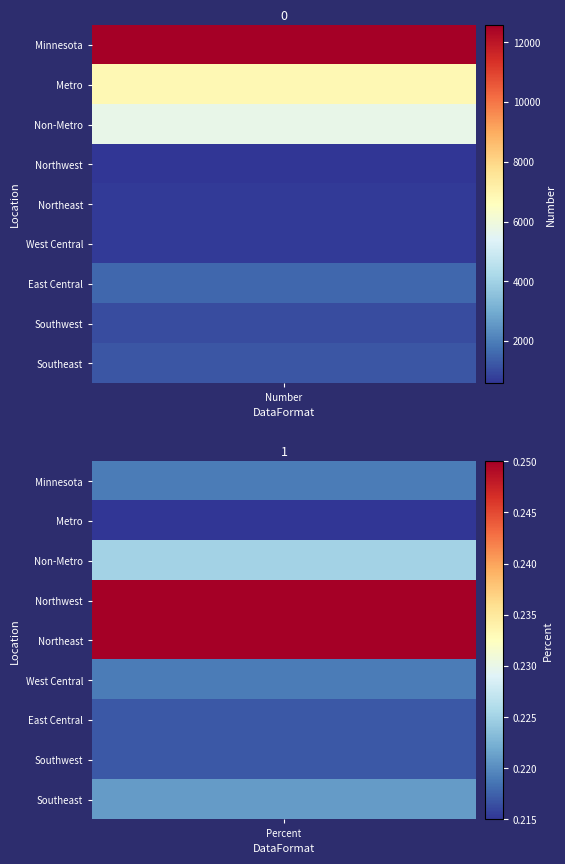

What is the difference between the Southwest values at Percent and Number?

1023.8